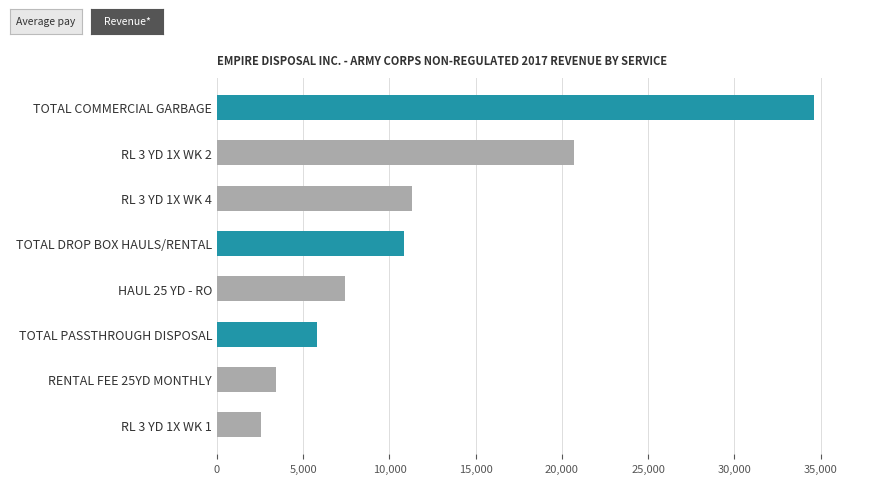

The value at TOTAL DROP BOX HAULS/RENTAL is 10862.6. True or false?

True